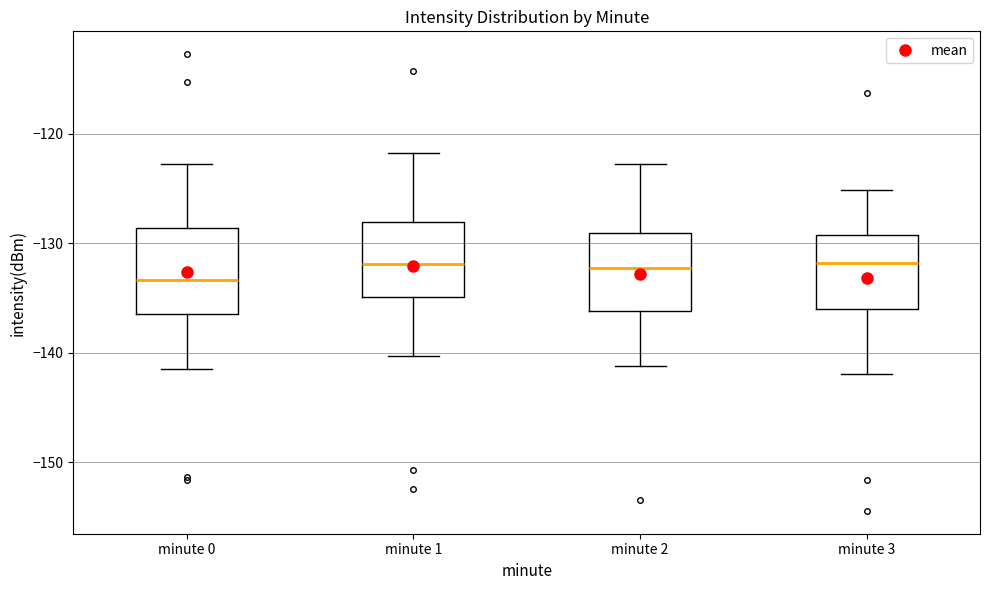

Which box's median line is the lowest?

minute 0